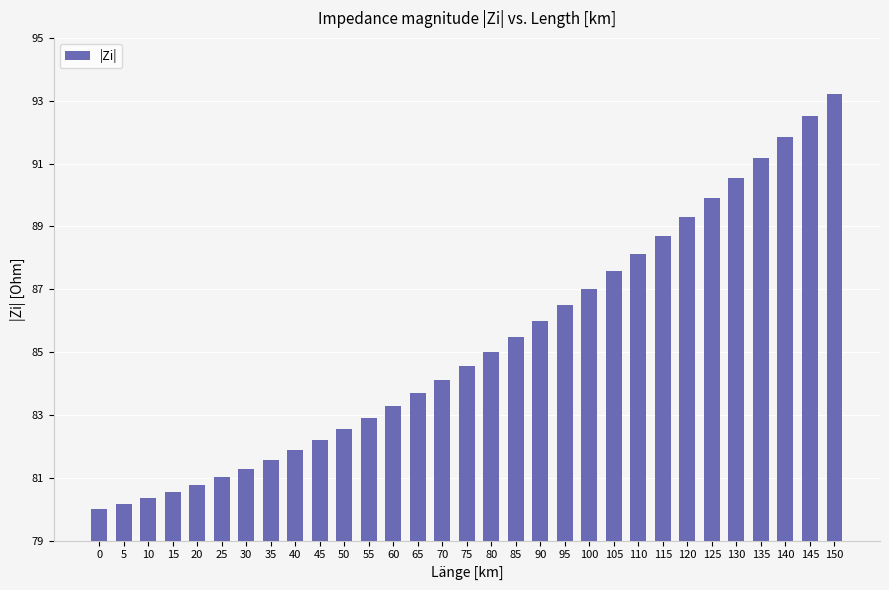

What is the difference between the values at 145 and 30?

11.2